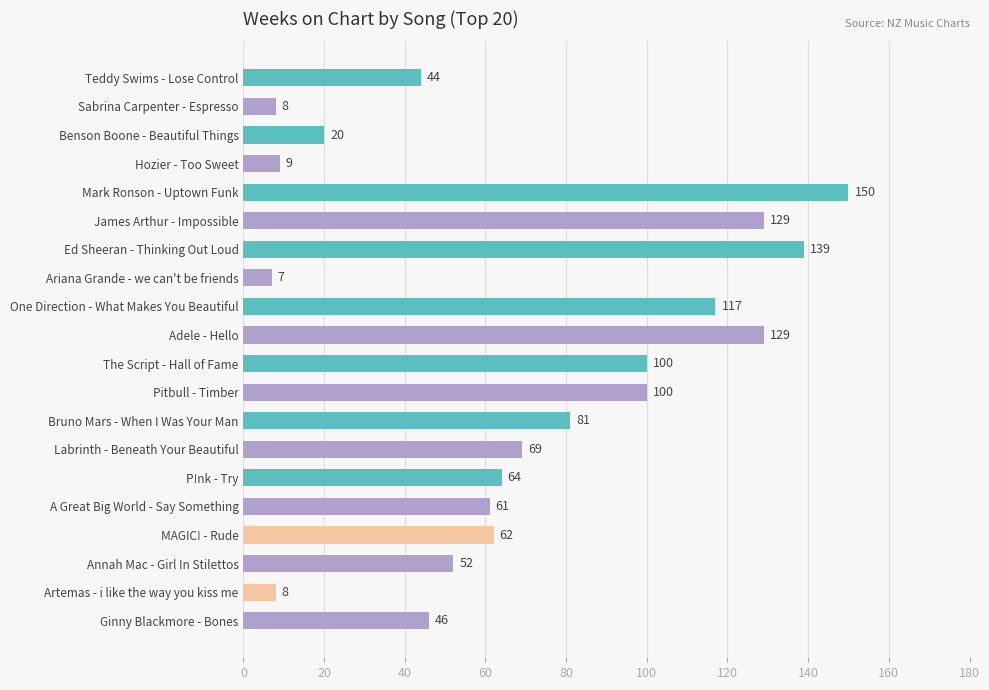

Which label corresponds to the largest value in the chart?

Mark Ronson - Uptown Funk